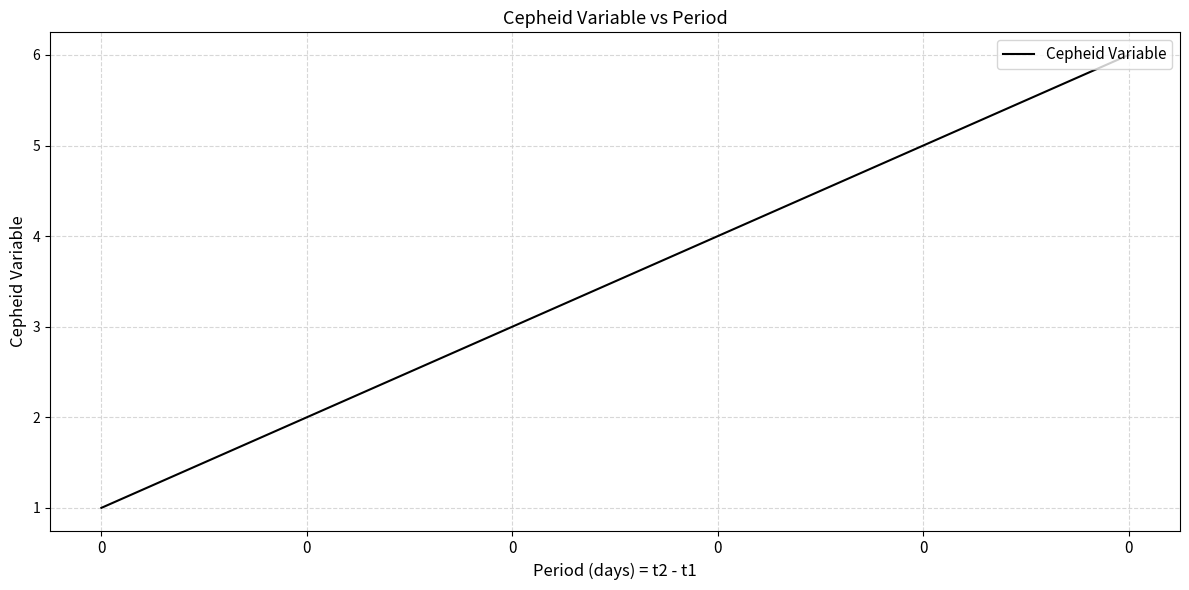

Is it true that the value at 0 is 2?

True